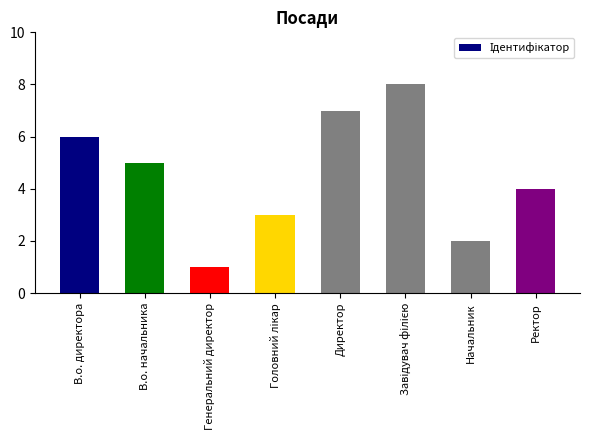

The chart shows a value of 7 at Директор. True or false?

True